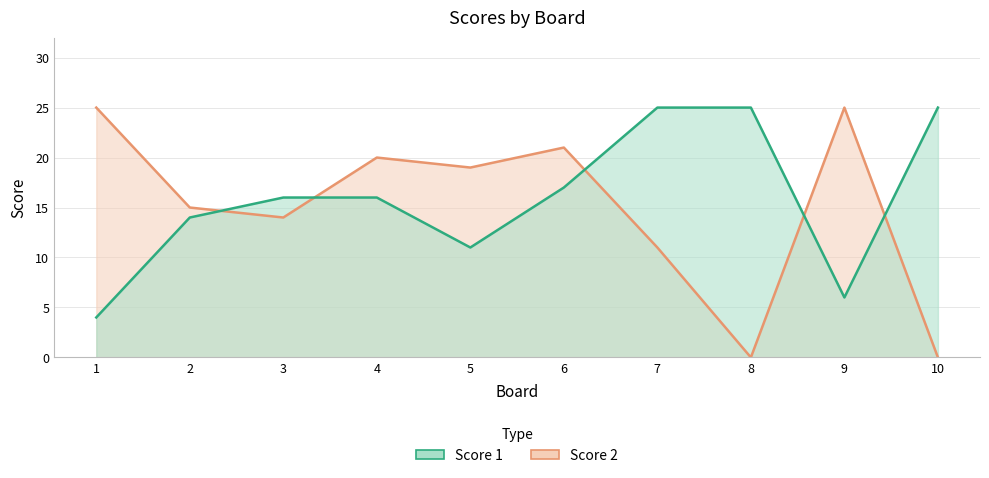

Count the Score 1 values in the range 11 to 25.

8